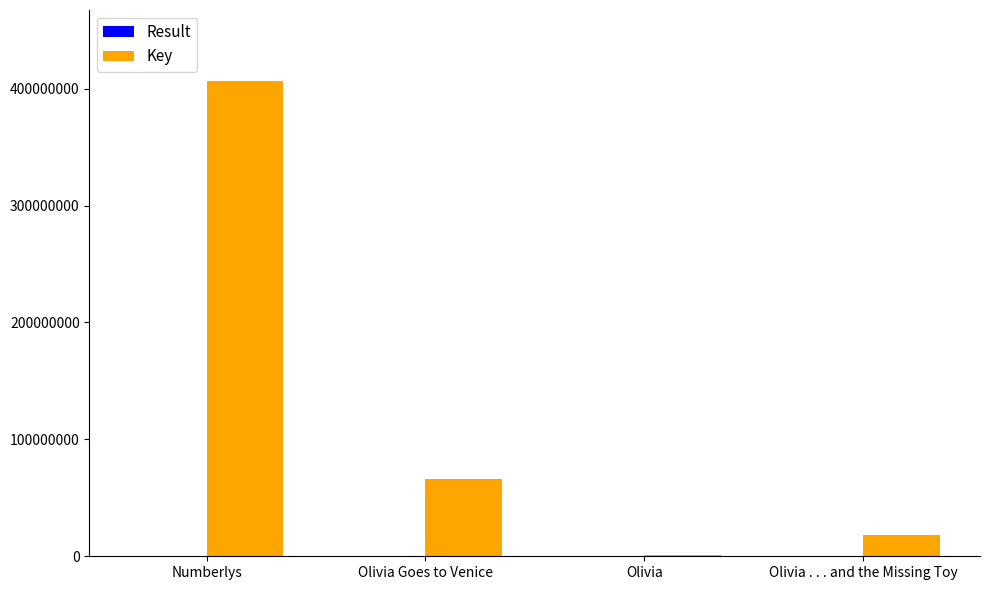

Is it true that Key equals 691853237 at Numberlys?

False